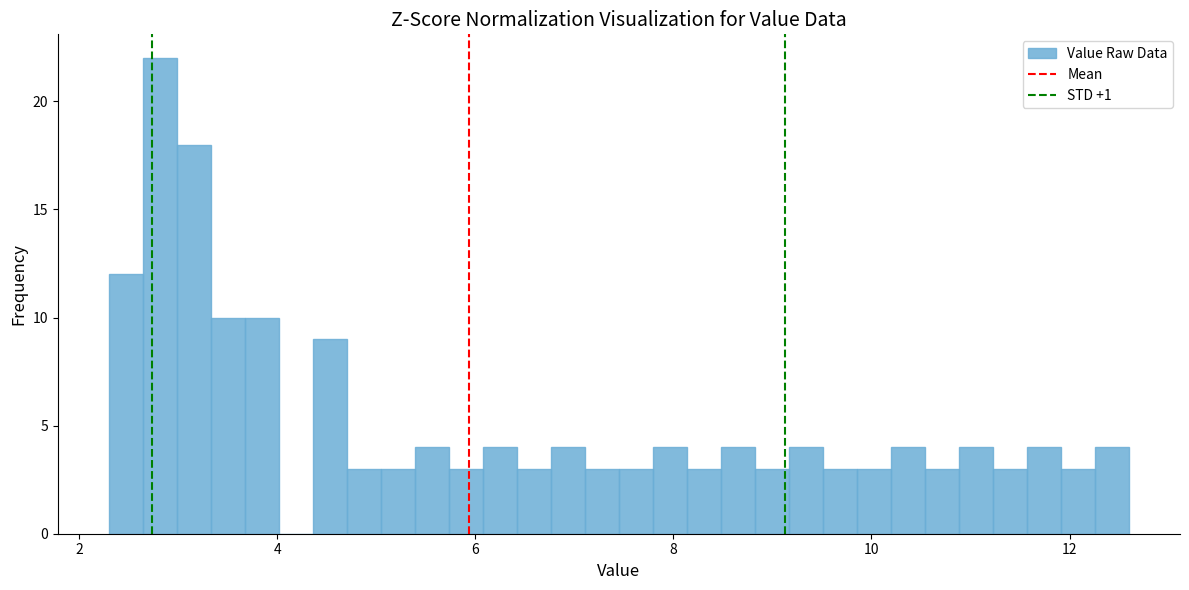

Around what value on the x-axis is the tallest bar? Give the approximate position of its centre, as read against the axis.

2.8